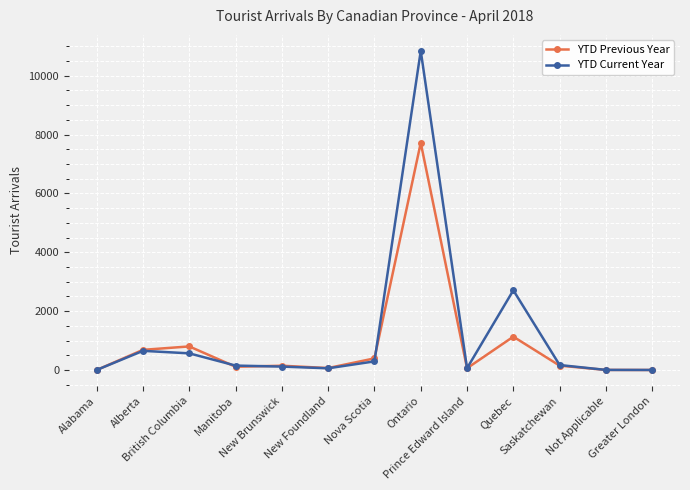

At which category is the sum across all series the highest?

Ontario